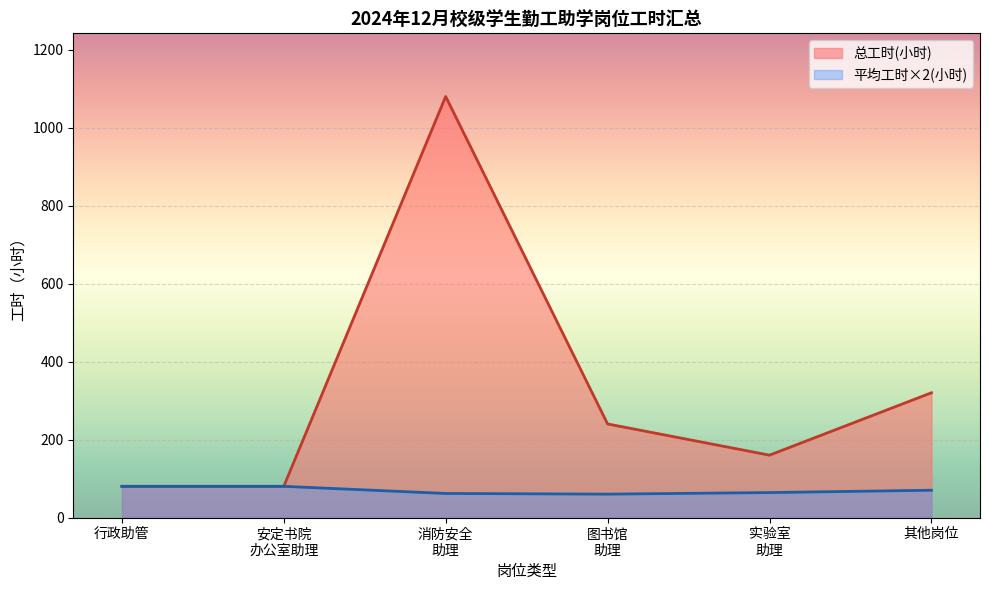

Rank the series by their average value, from highest to lowest.

总工时(小时), 平均工时×2(小时)